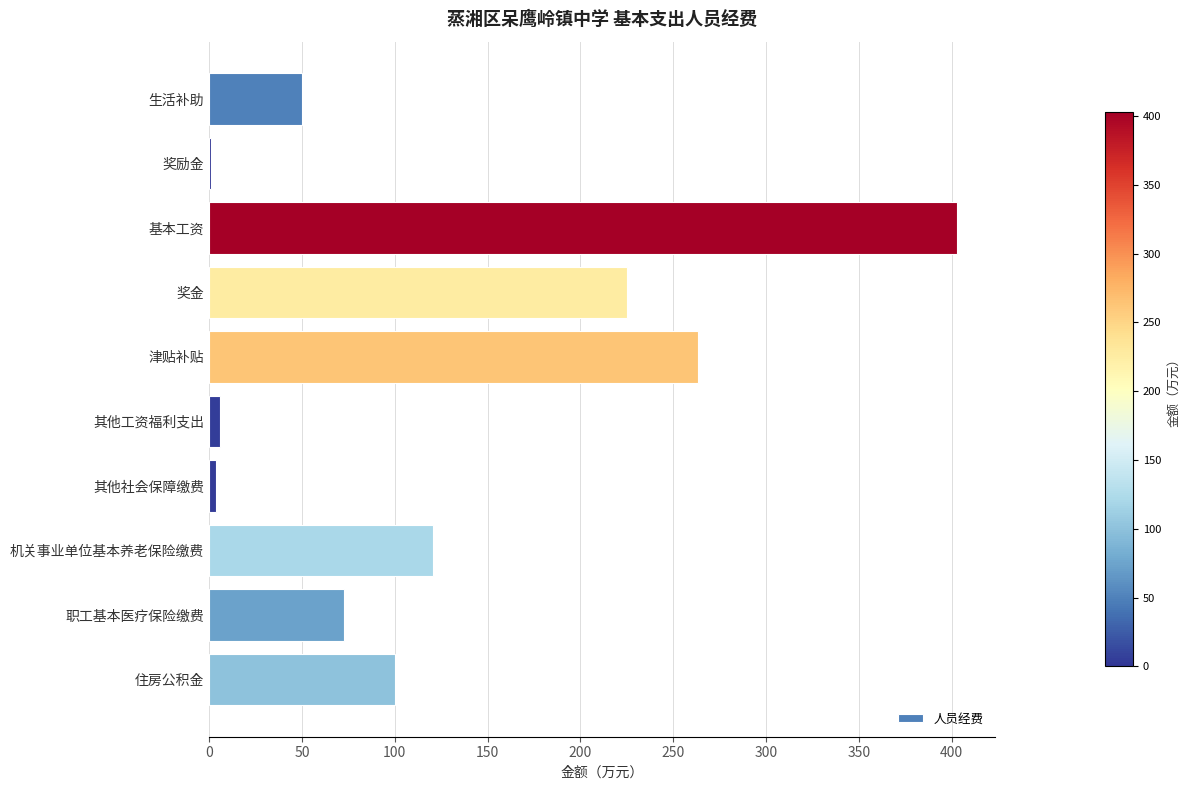

What is the greatest value displayed?

402.9